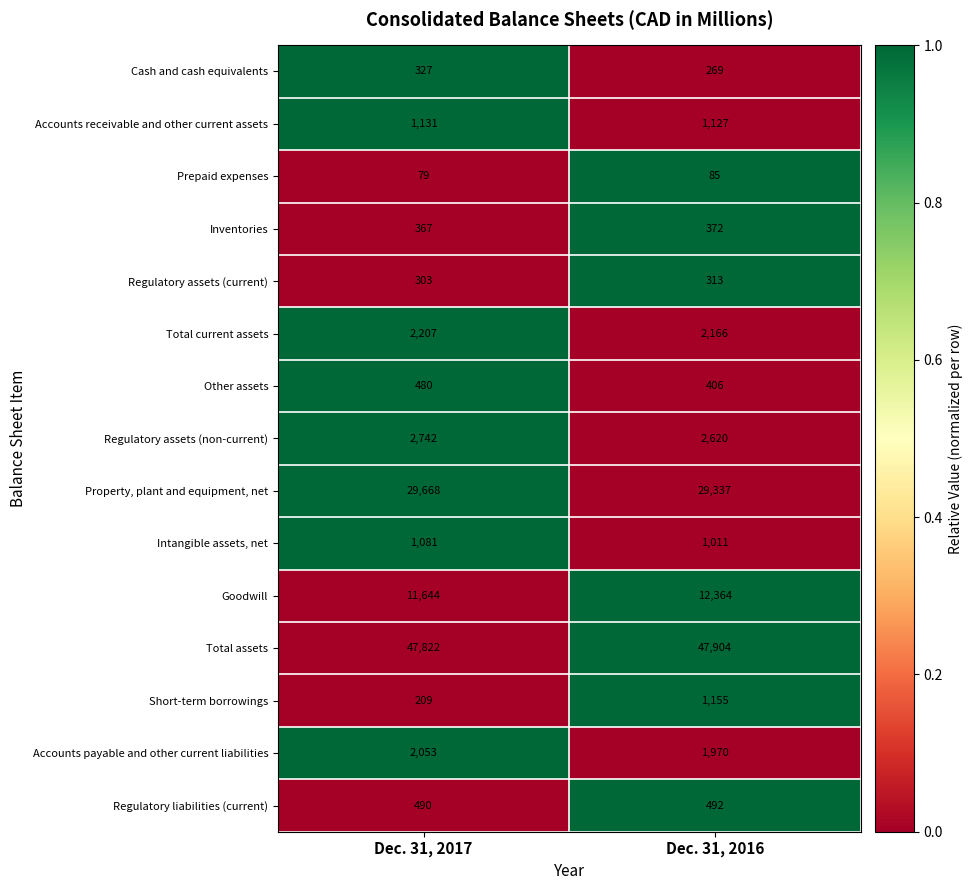

Read the Regulatory assets (current) value at Dec. 31, 2017.

303